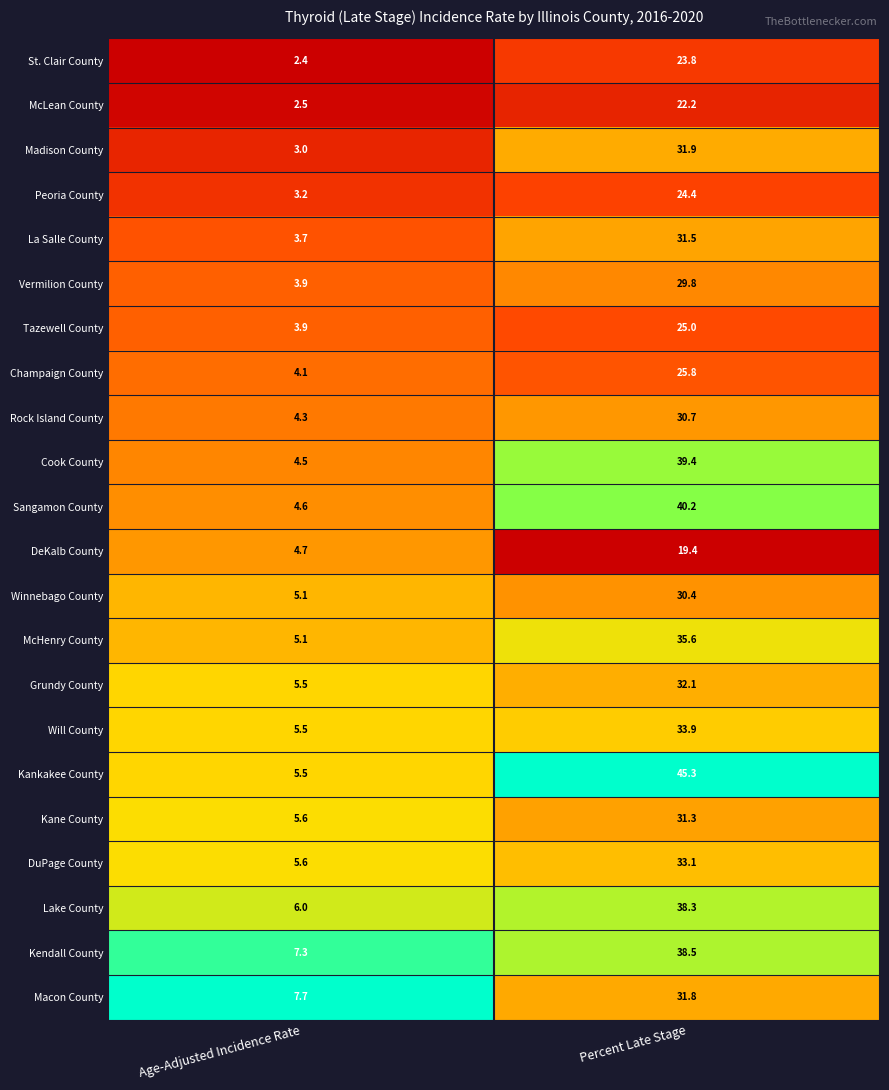

At which category is the sum across all series the highest?

Percent Late Stage